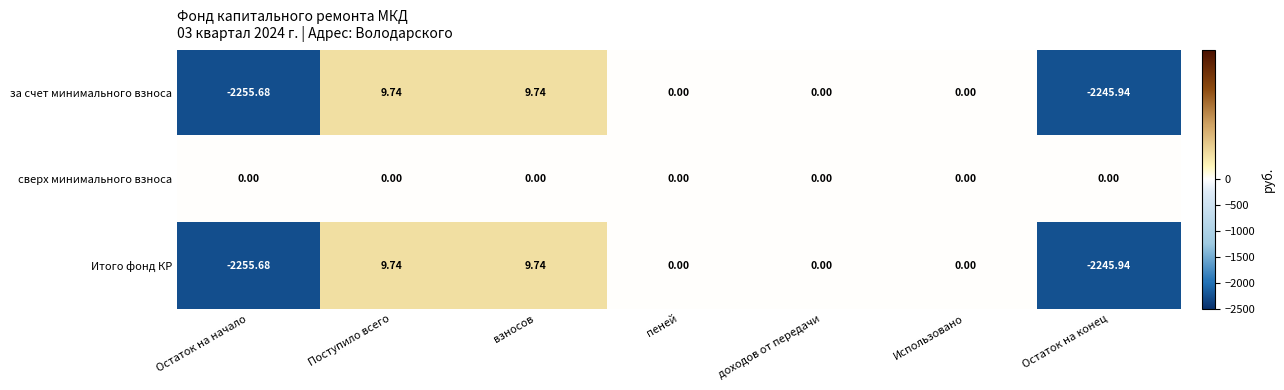

Which series has the largest total across all categories?

сверх минимального взноса